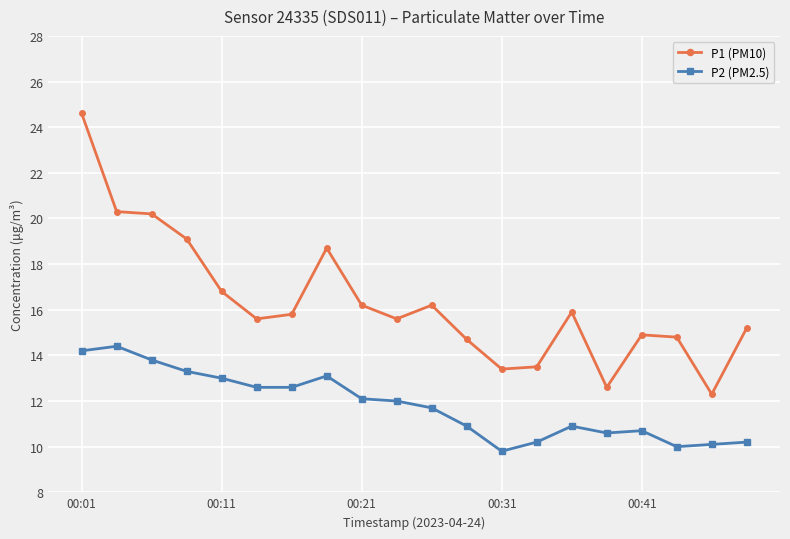

True or false: P1 (PM10) and P2 (PM2.5) intersect in this chart.

False